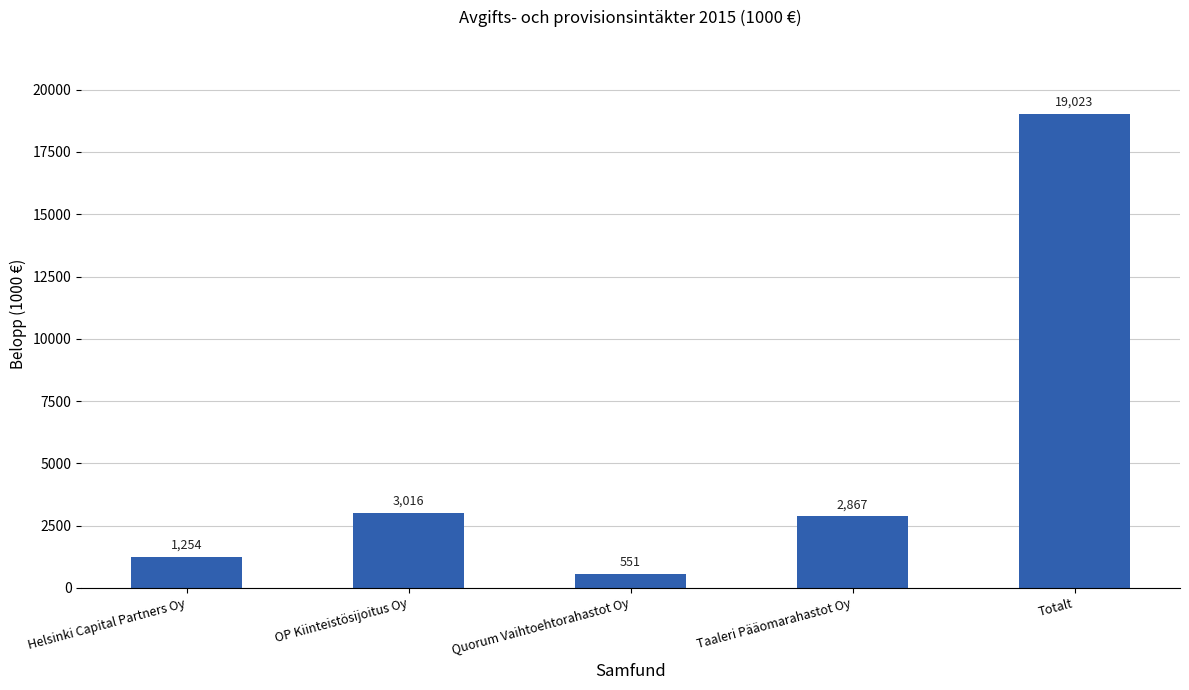

Which category has the highest value across all series?

Totalt